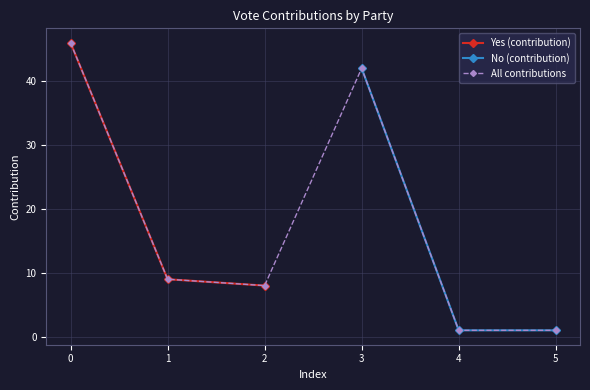

At which label is Yes (contribution) closest to 27?

1